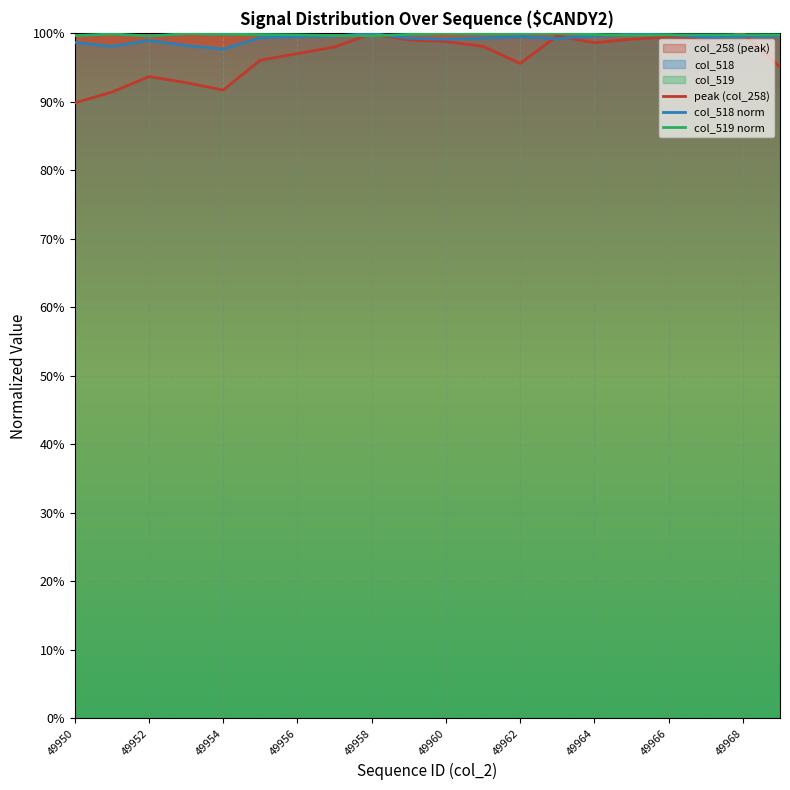

The peak (col_258) series shows 0.6 at 49966. True or false?

False